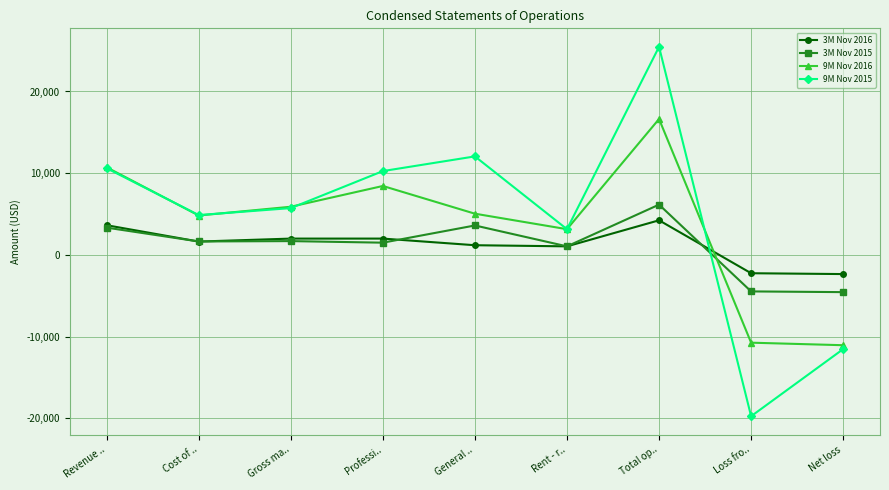

What is the lowest value of the 9M Nov 2016 series?

-11048